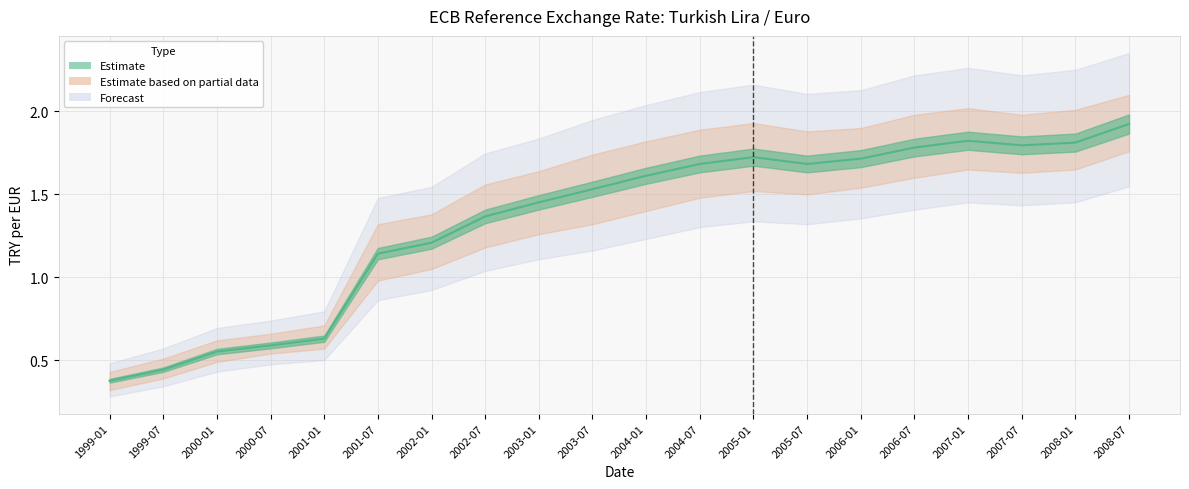

Reading left to right, transcribe all the data shown in this chart.

TRY/EUR Exchange Rate: 0.4	0.4	0.6	0.6	0.6	1.1	1.2	1.4	1.5	1.5	1.6	1.7	1.7	1.7	1.7	1.8	1.8	1.8	1.8	1.9
Lower Bound: 0.3	0.4	0.5	0.5	0.6	1.0	1.1	1.2	1.3	1.3	1.4	1.5	1.5	1.5	1.5	1.6	1.6	1.6	1.6	1.8
Upper Bound: 0.4	0.5	0.6	0.7	0.7	1.3	1.4	1.6	1.6	1.7	1.8	1.9	1.9	1.9	1.9	2.0	2.0	2.0	2.0	2.1